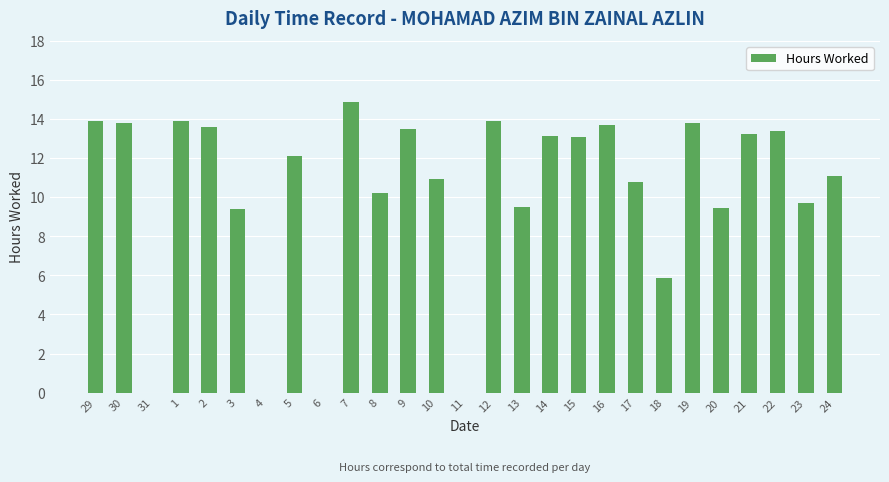

What is the sum of all values?

276.9